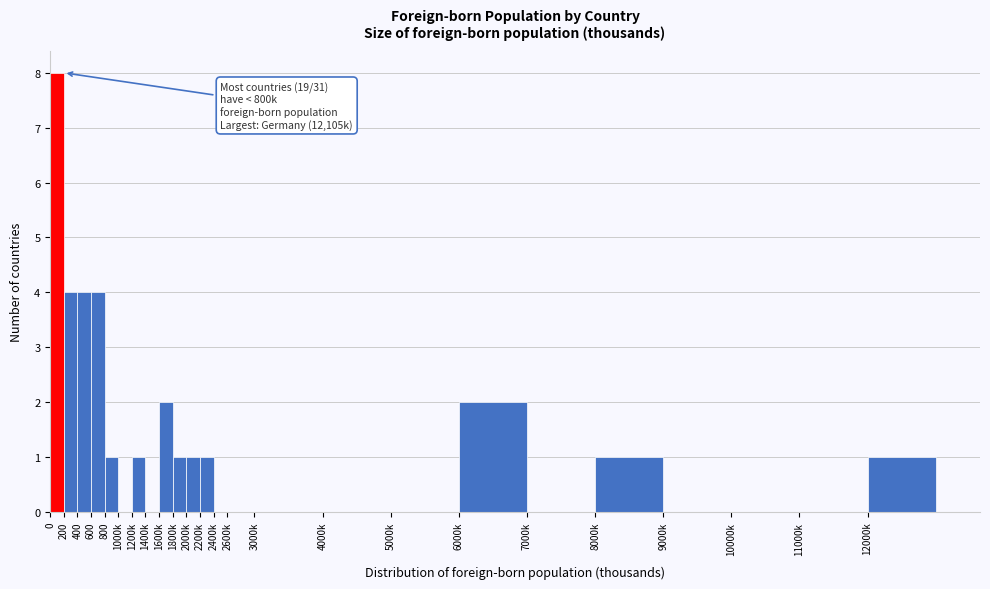

Reading right to left, transcribe all the data shown in this chart.

12000k=1	11000k=0	10000k=0	9000k=0	8000k=1	7000k=0	6000k=2	5000k=0	4000k=0	3000k=0	2600k=0	2400k=0	2200k=1	2000k=1	1800k=1	1600k=2	1400k=0	1200k=1	1000k=0	800=1	600=4	400=4	200=4	0=8